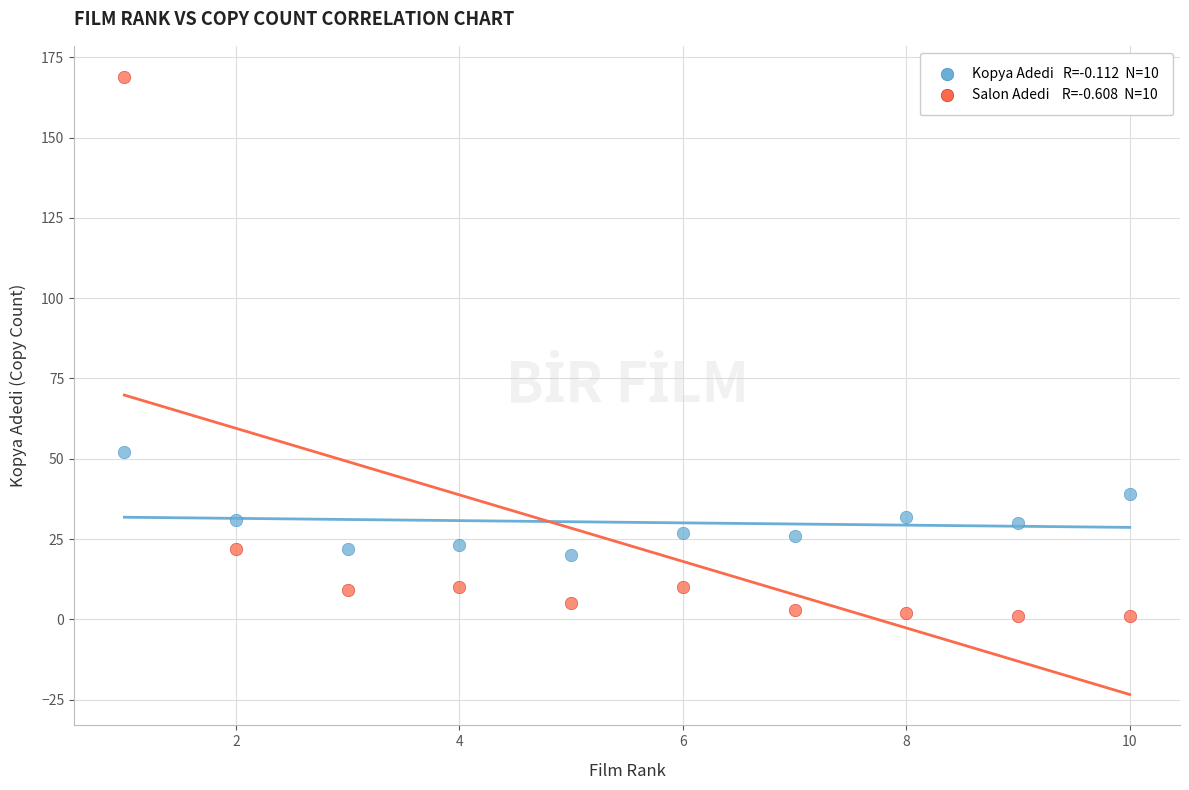

Across all data points, what is the range of Y values (max minus min)?

168